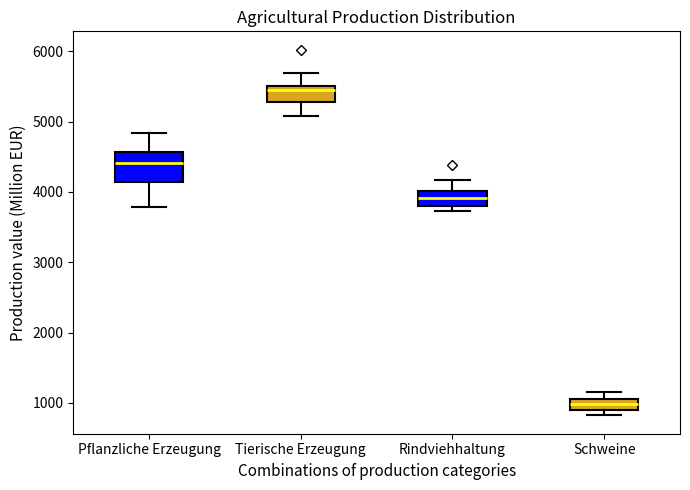

Reading left to right, transcribe this box plot: for each box, give where its median line is, the range the box spans, and where its two whiskers end, as read against the y-axis. The values are not printed on the chart, so give them approximately, as read against the axis.

Pflanzliche Erzeugung: median 4400, box 4100 to 4600, whiskers 3800 to 4800
Tierische Erzeugung: median 5500 (just below the box's upper edge), box 5300 to 5500, whiskers 5100 to 5700
Rindviehhaltung: median 3900, box 3800 to 4000, whiskers 3700 to 4200
Schweine: median 1000, box 900 to 1100, whiskers 800 to 1200